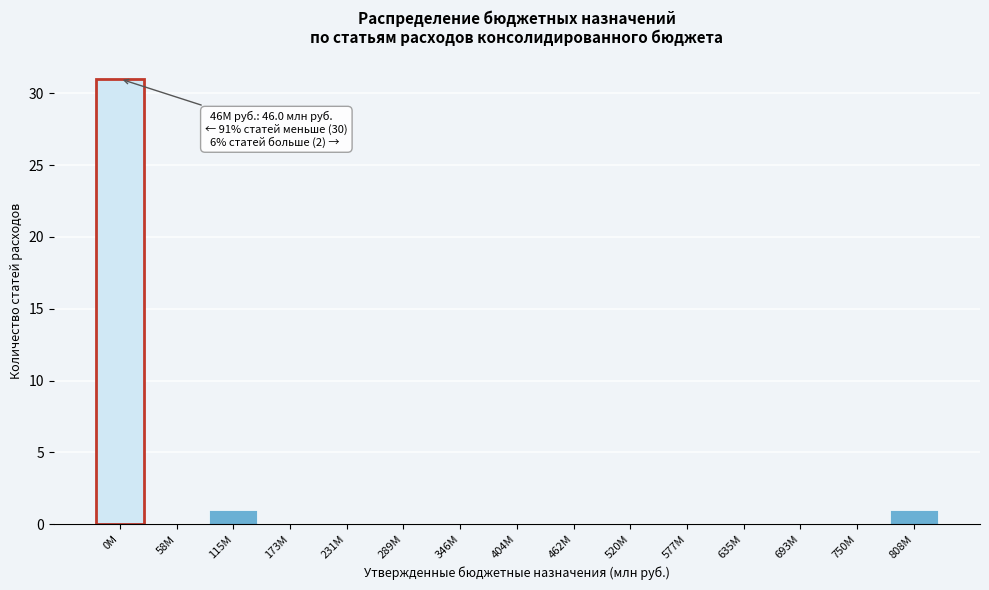

Reading left to right, list all the values displayed in this chart.

0M=31	58M=0	115M=1	173M=0	231M=0	289M=0	346M=0	404M=0	462M=0	520M=0	577M=0	635M=0	693M=0	750M=0	808M=1